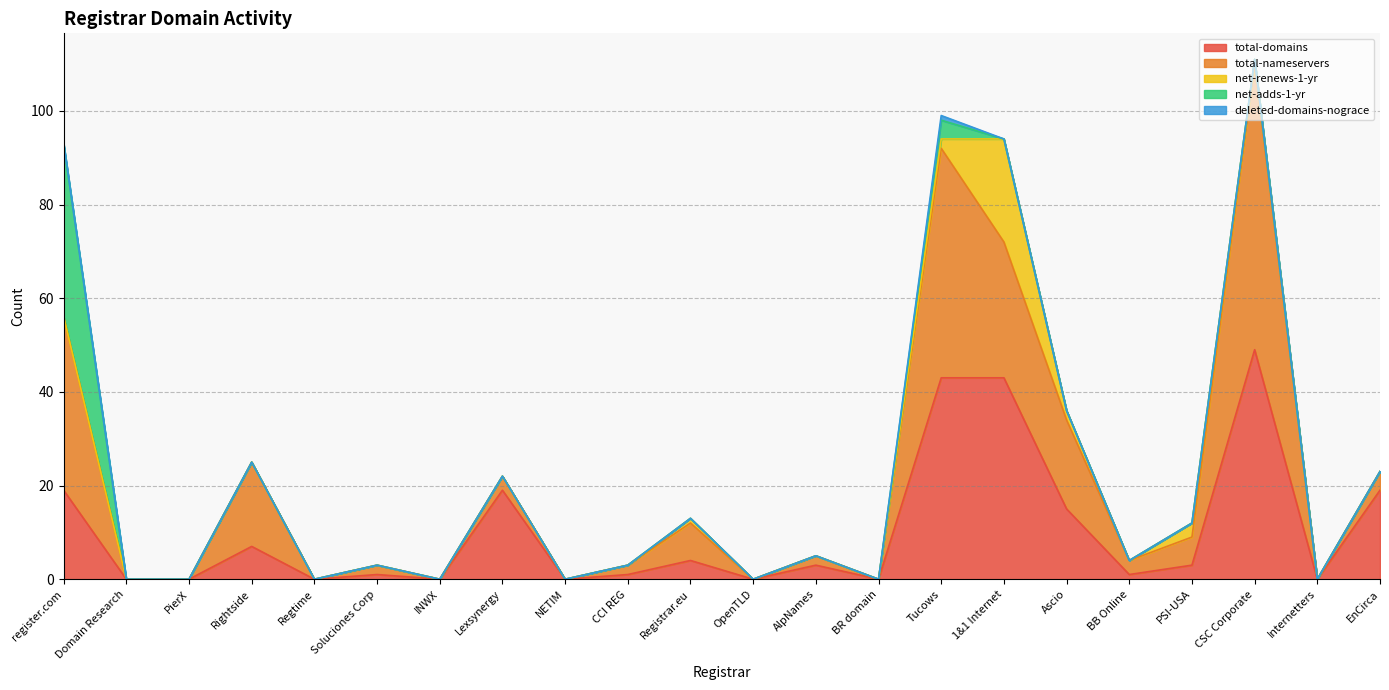

What is the difference between the maximum and minimum values in the total-domains series?

49